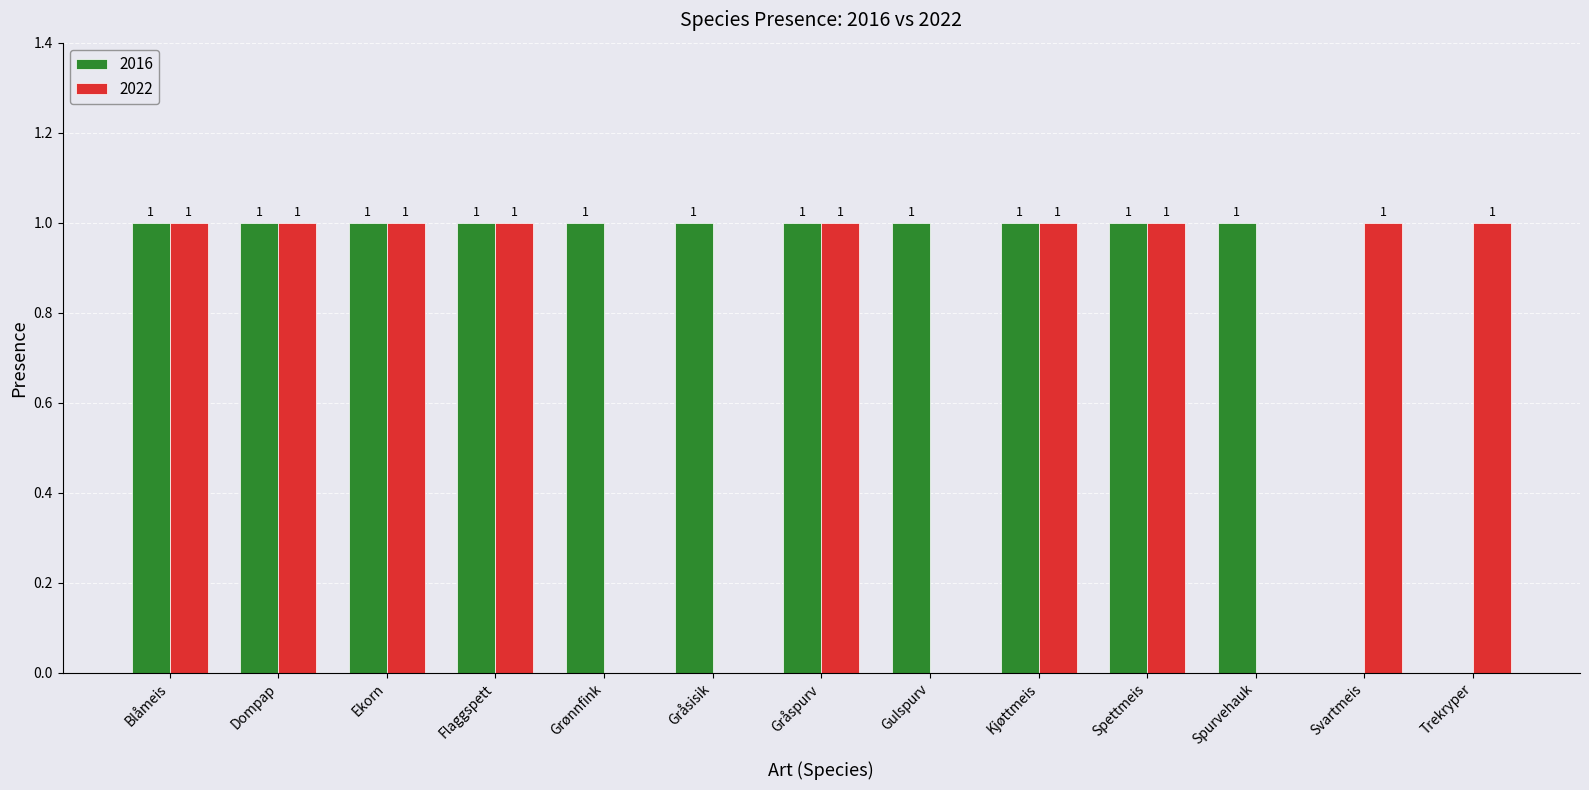

What is the sum of all 2022 values?

9